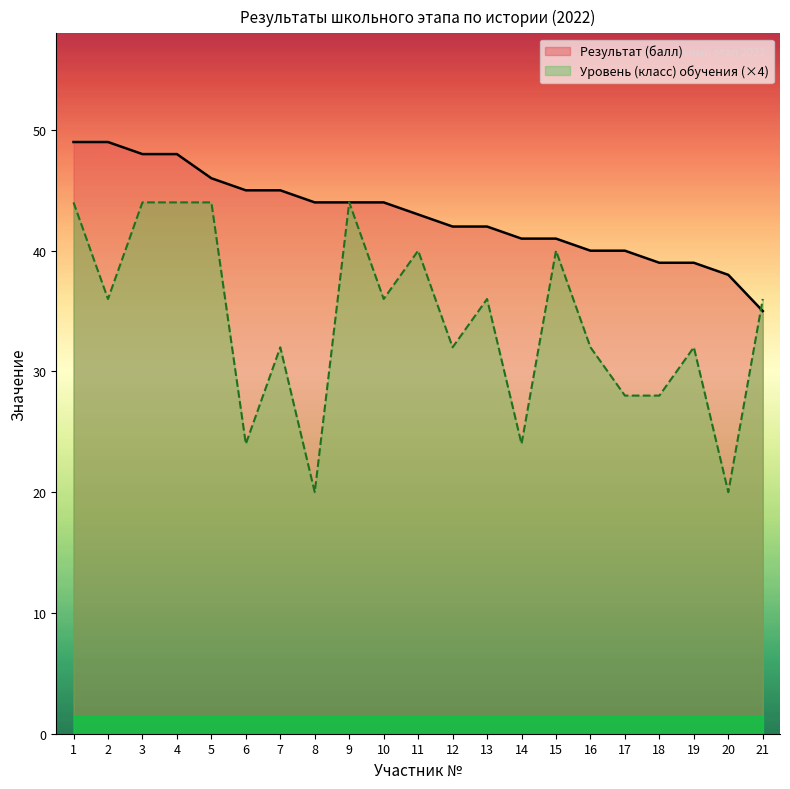

How many values in the Результат (балл) series are below 43?

10